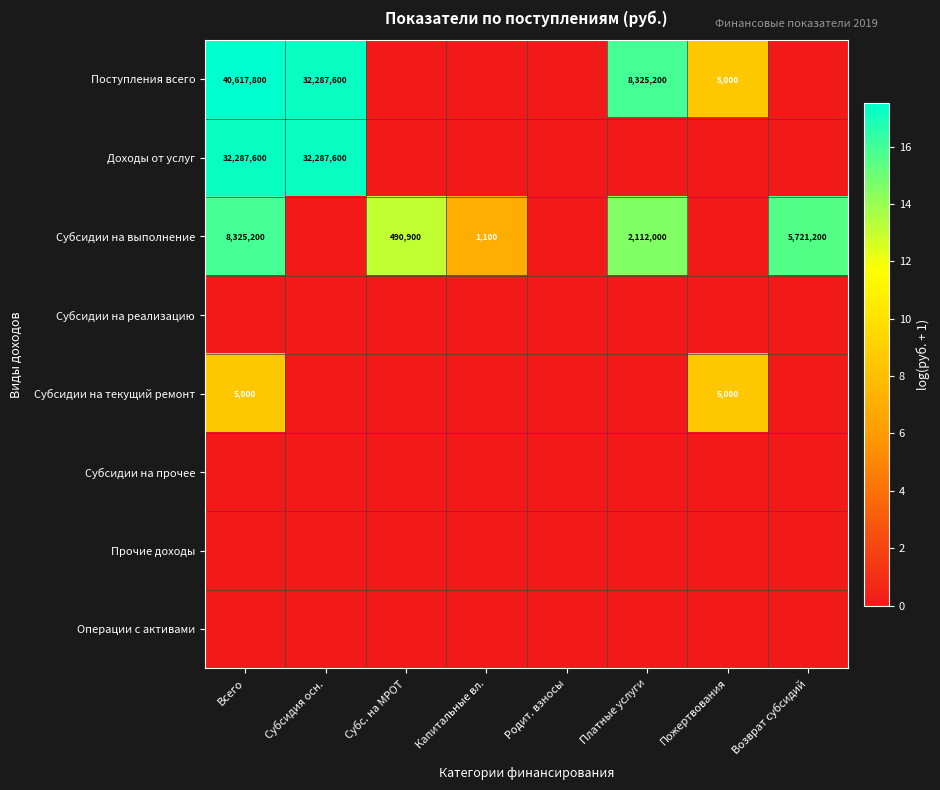

The Субсидии на выполнение series shows 1965 at Капитальные вл.. True or false?

False